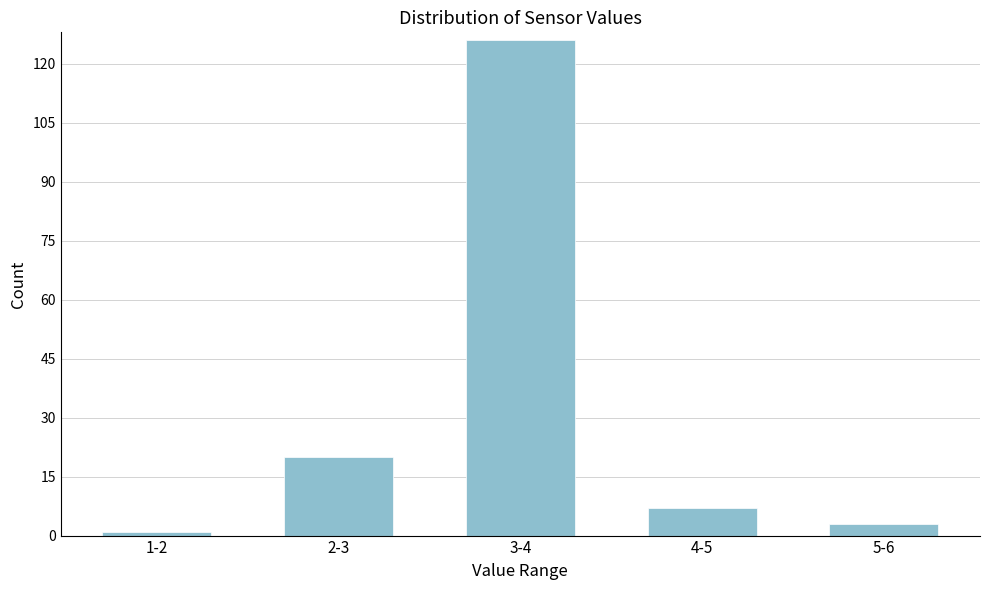

Reading left to right, what are all the values shown in this chart?

1	20	126	7	3